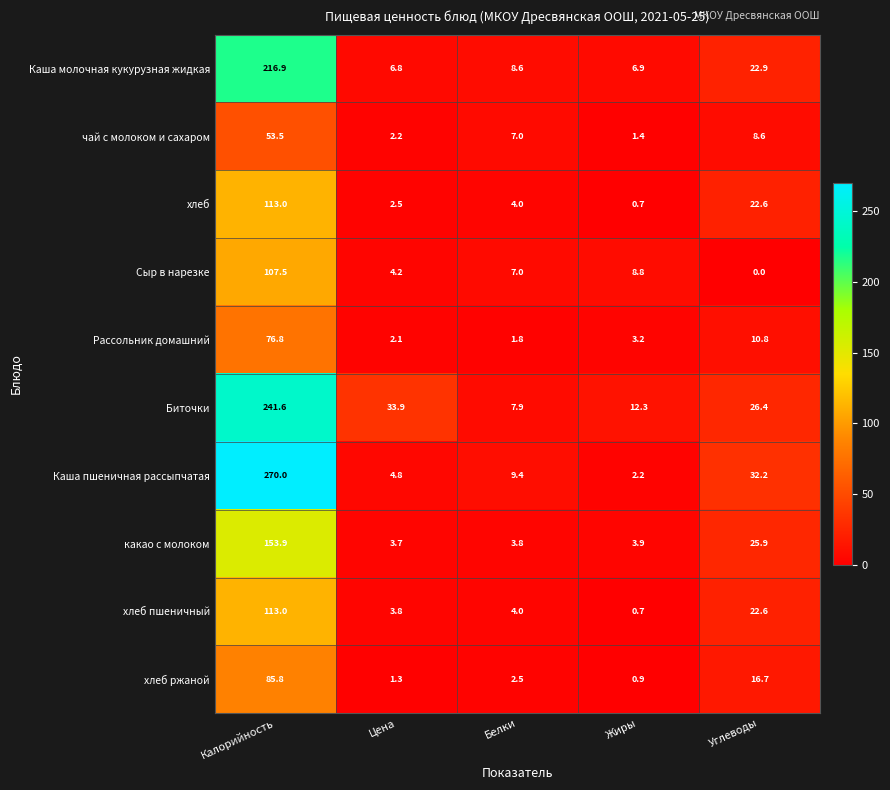

Rank the categories by Каша пшеничная рассыпчатая value from lowest to highest.

Жиры, Цена, Белки, Углеводы, Калорийность